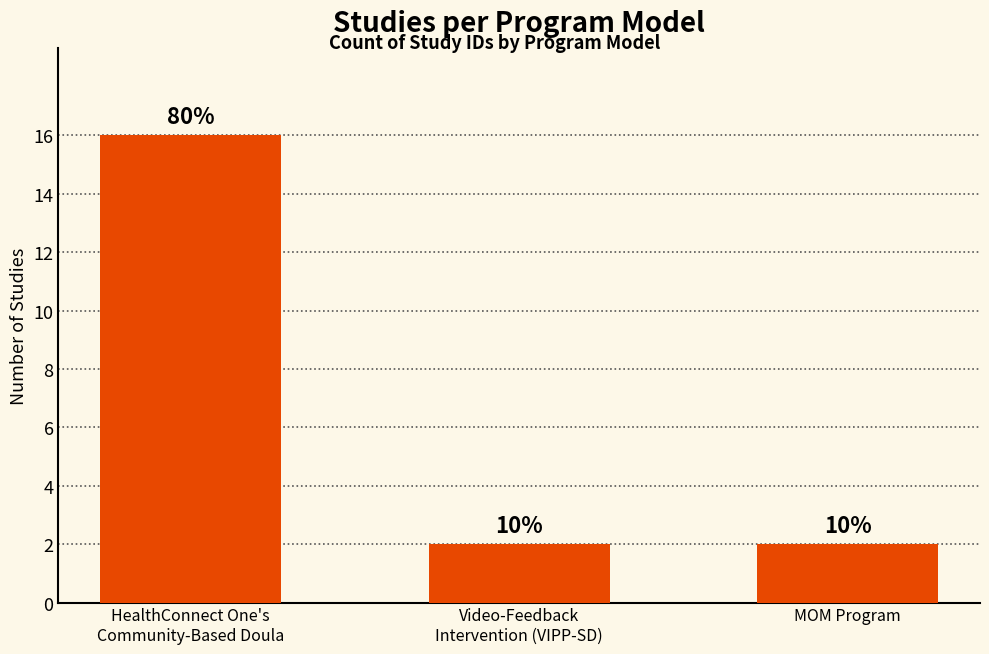

How many bars are there in total?

3